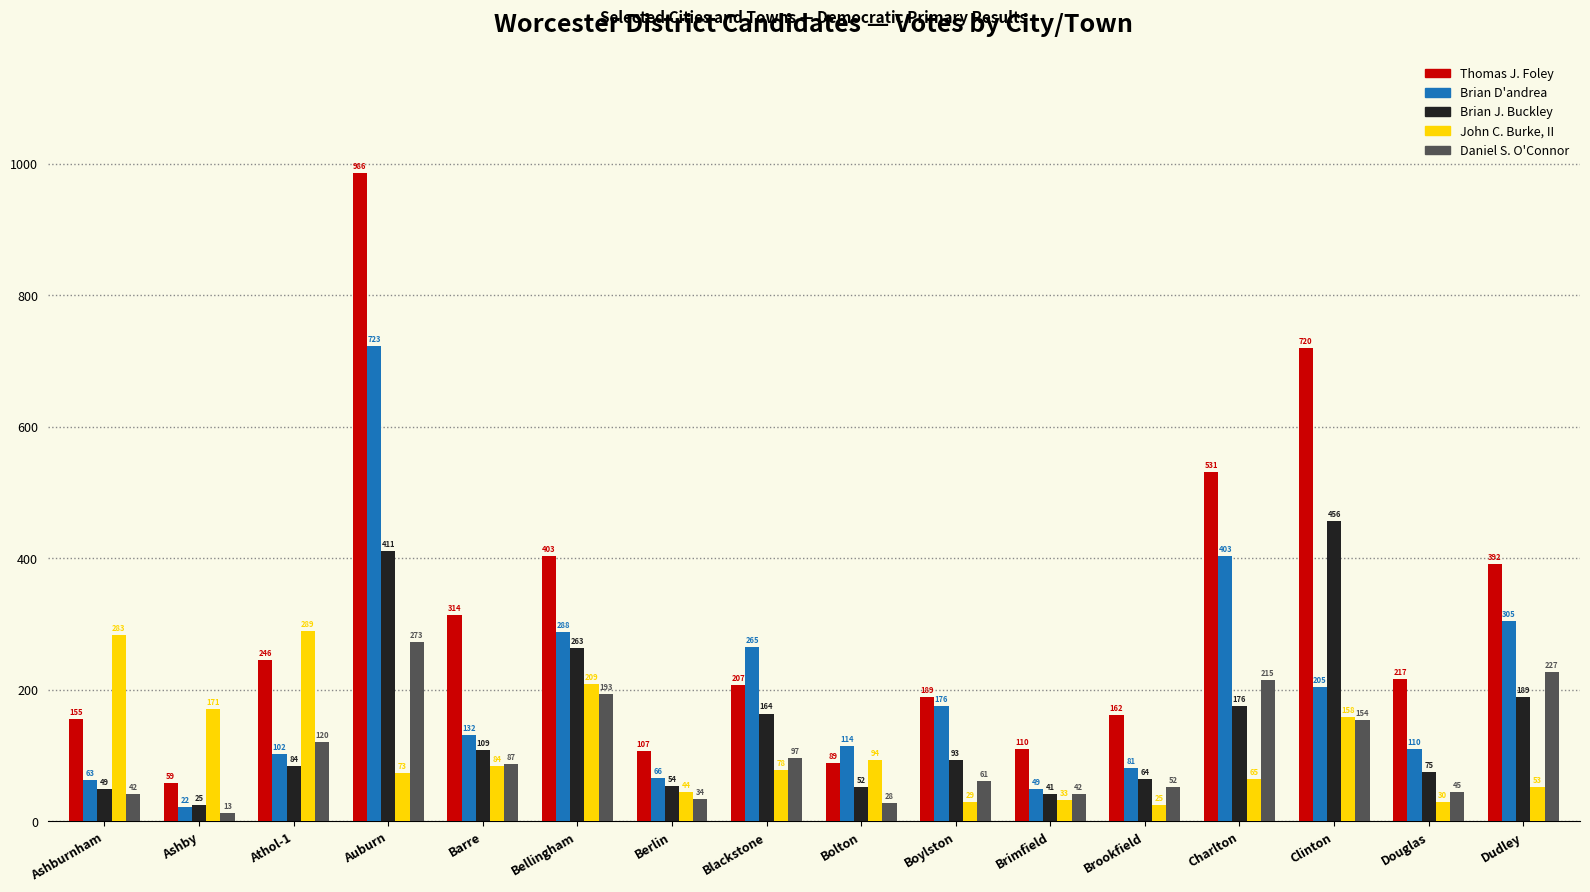

What is the sum of all John C. Burke, II values?

1718